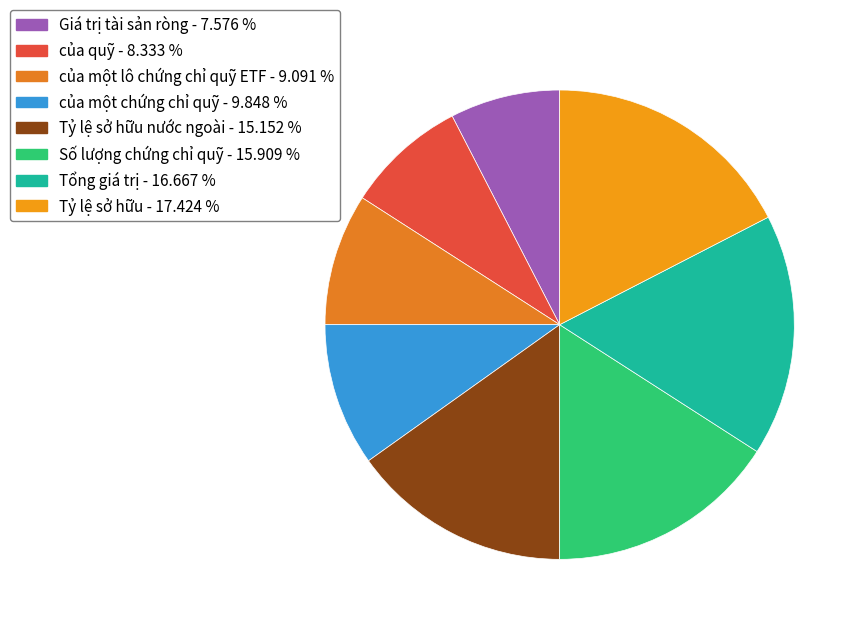

How many segments does this pie chart have?

8